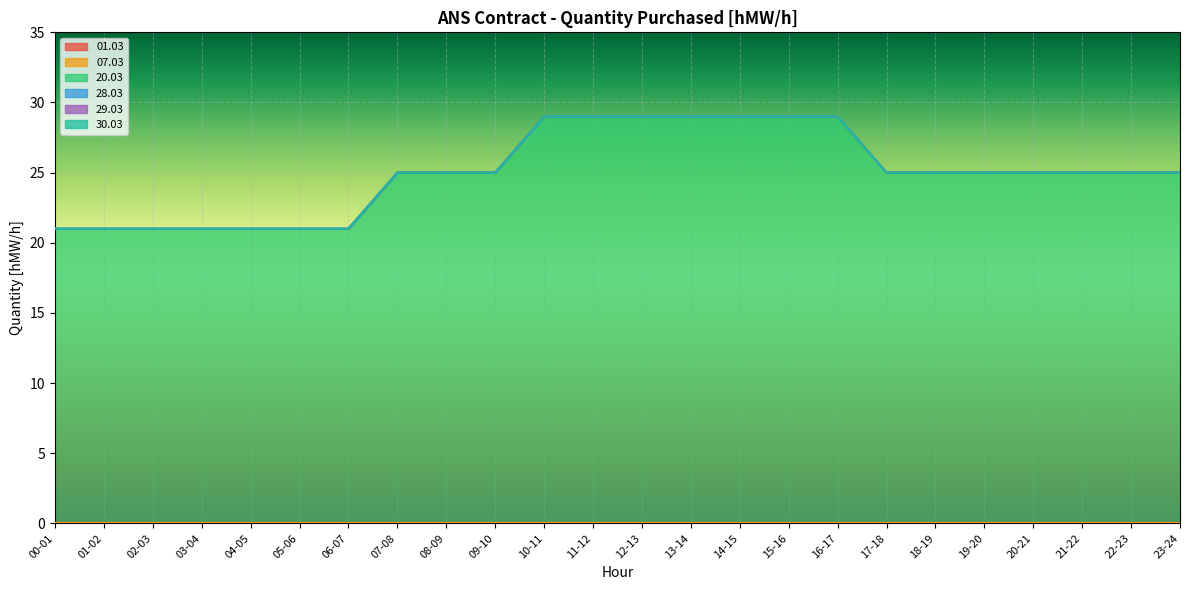

At how many categories does at least one series exceed 11?

24